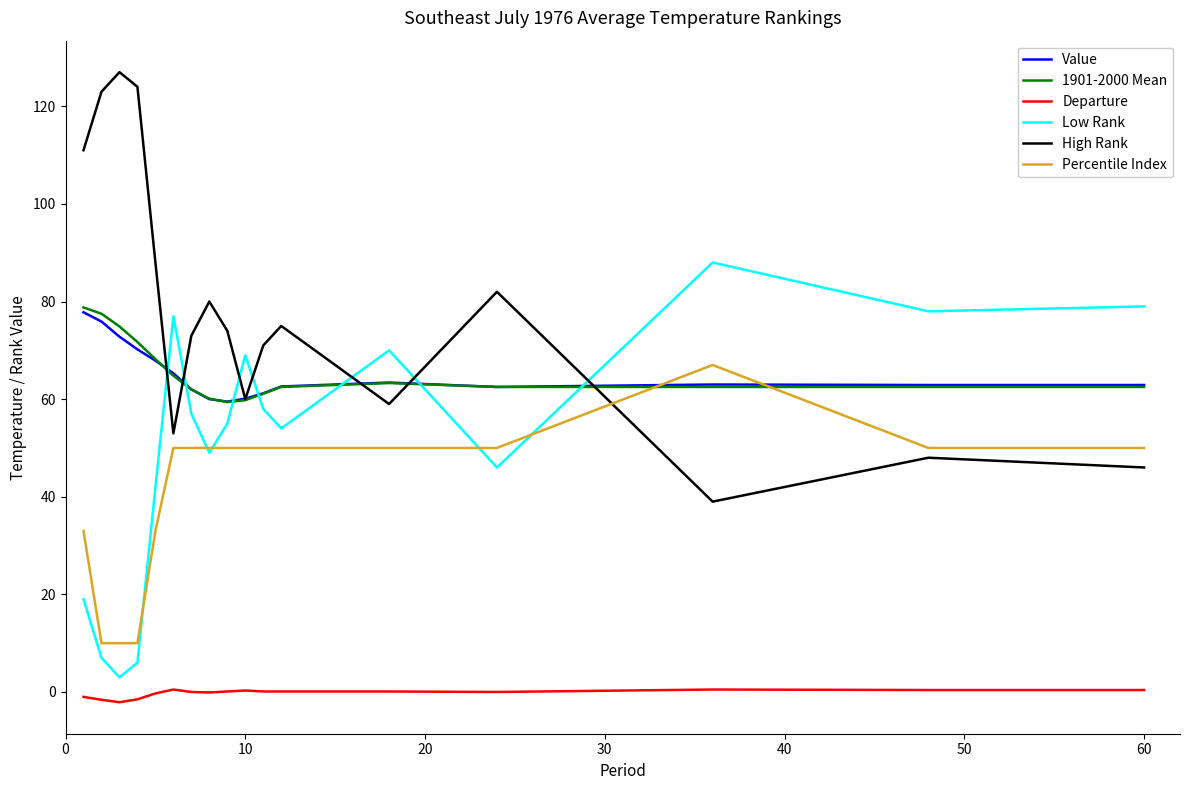

How many intersections are there between Low Rank and Value?

7